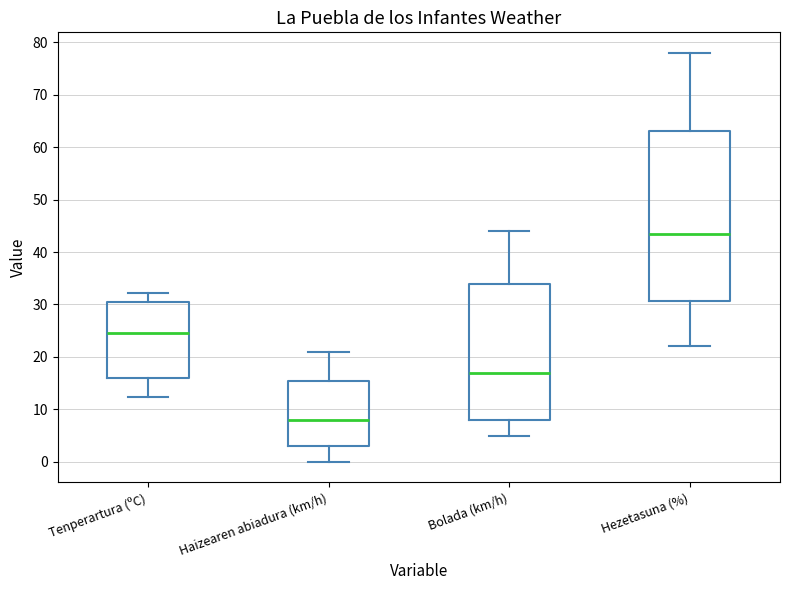

Which box has the highest median line?

Hezetasuna (%)